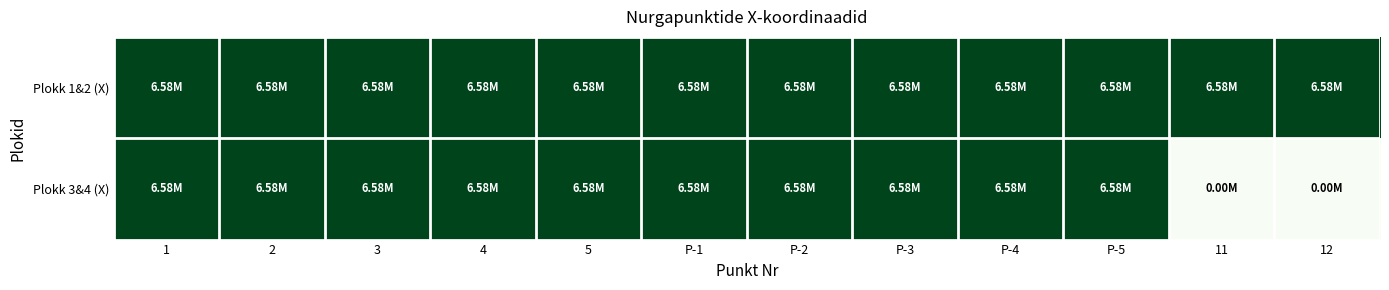

Between 1 and 11, which series saw the biggest shift?

Plokk 3&4 (X)